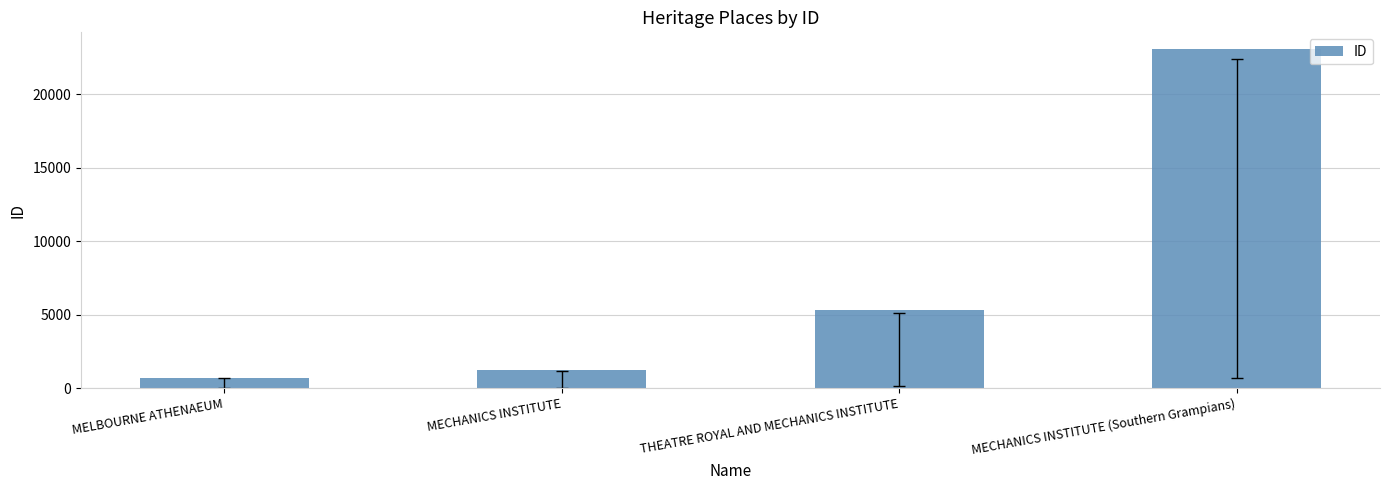

How many categories are shown in the chart?

4